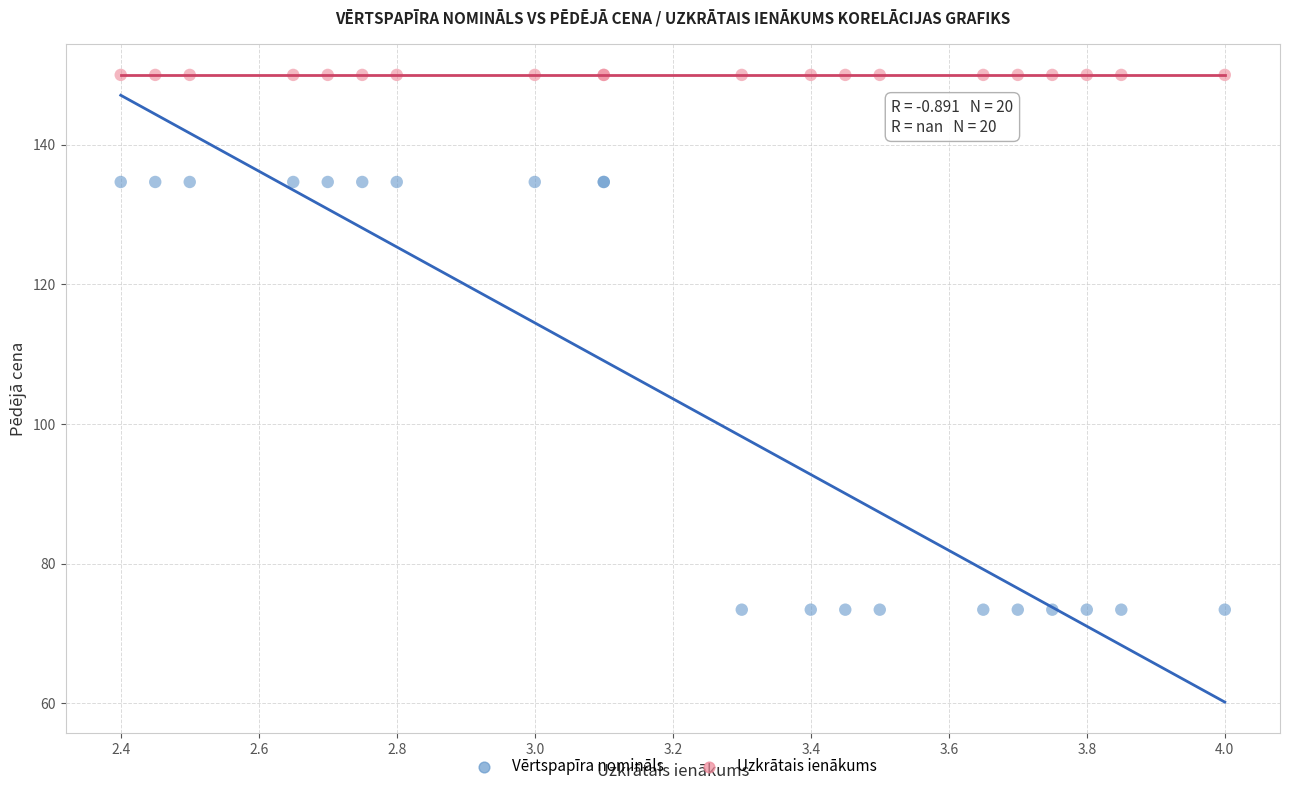

Which series reaches the minimum Y coordinate?

Vērtspapīra nomināls